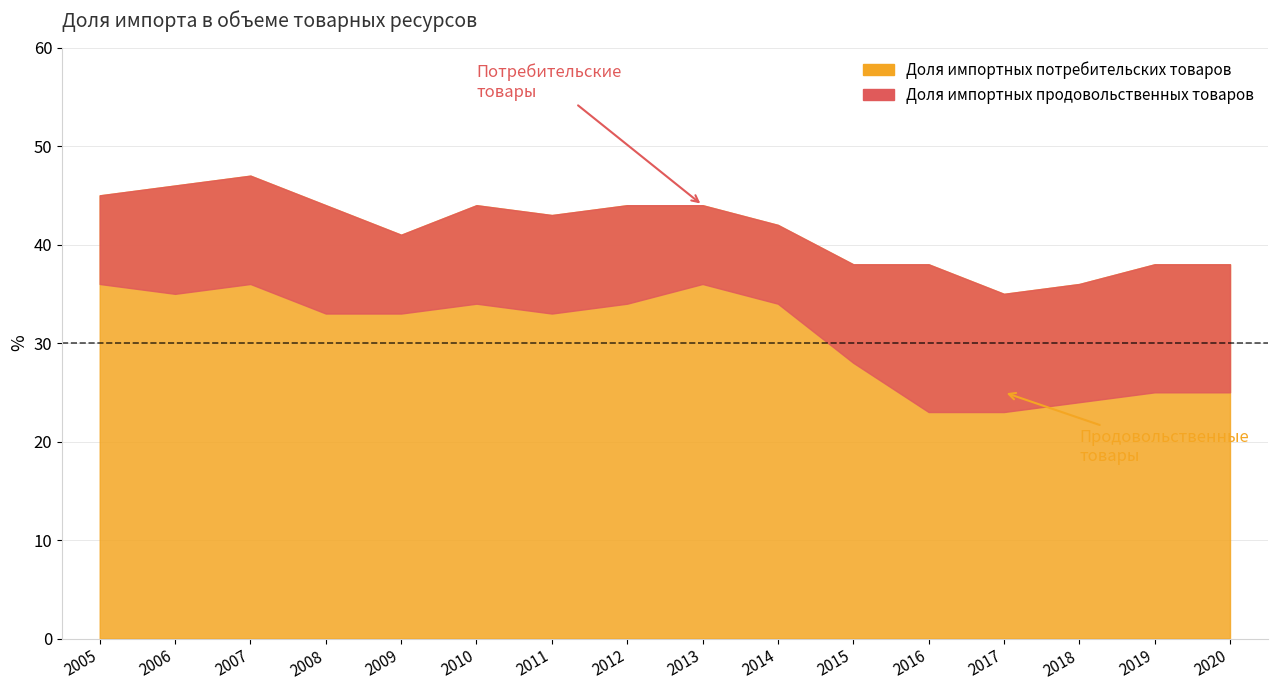

Which series has the largest total across all categories?

Доля импортных потребительских товаров